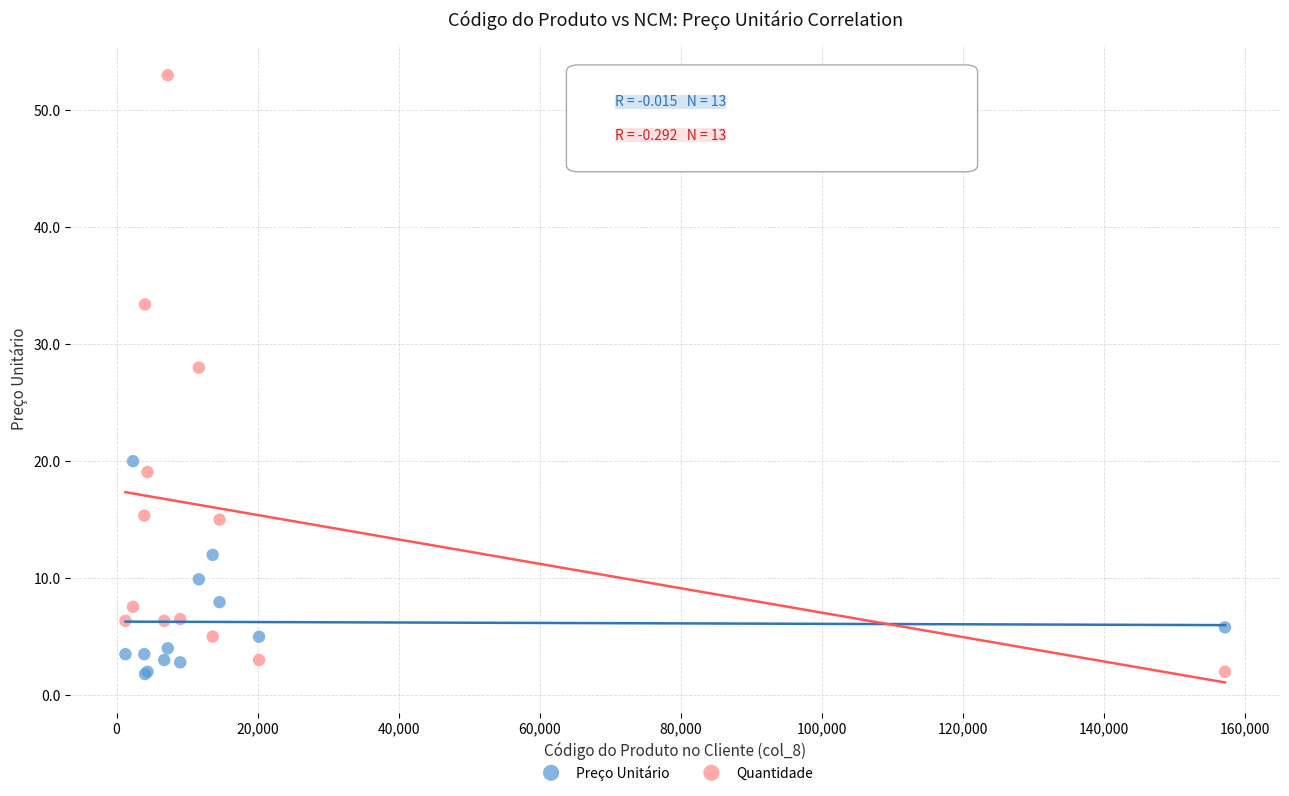

Across all series, what Y value is closest to 27?

28.0